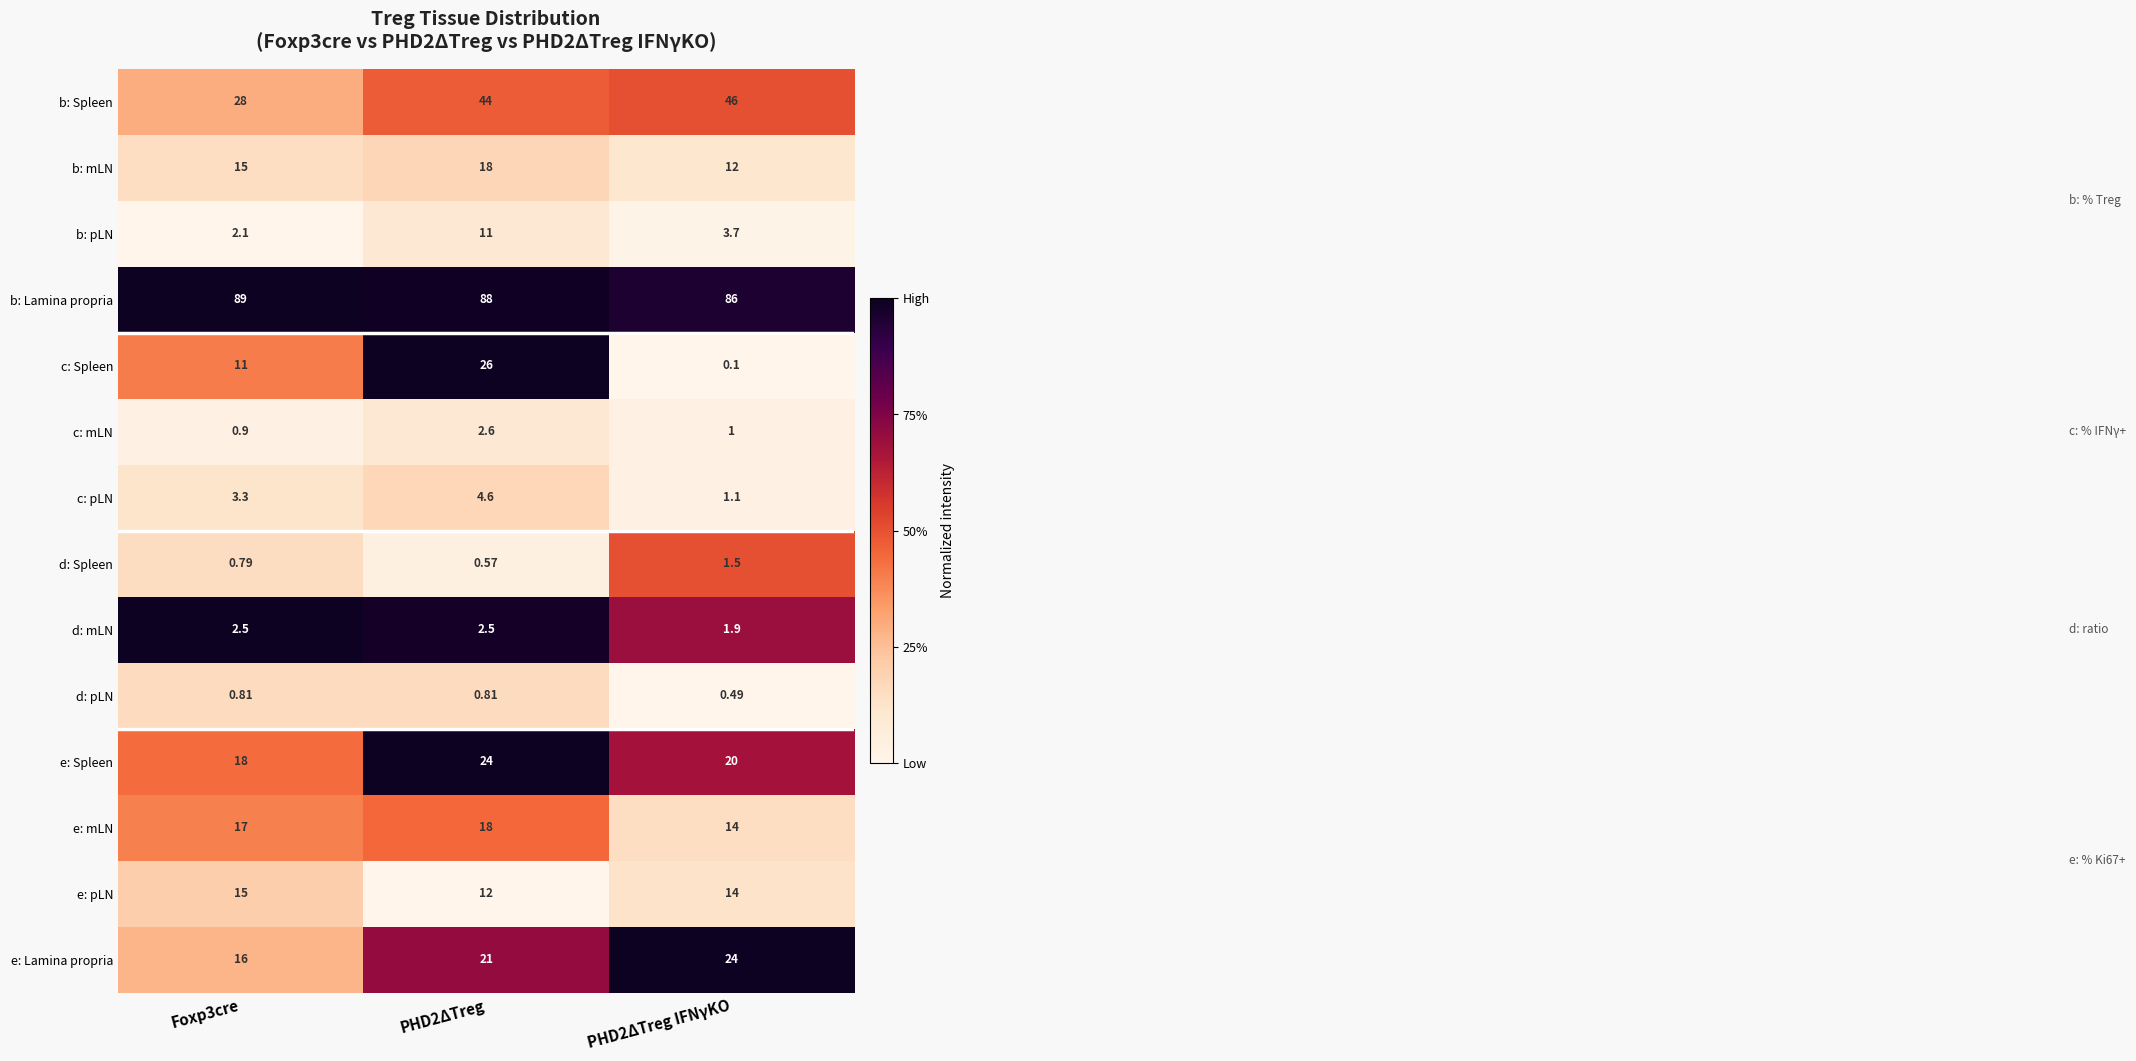

Which series has the widest spread of values?

c: Spleen